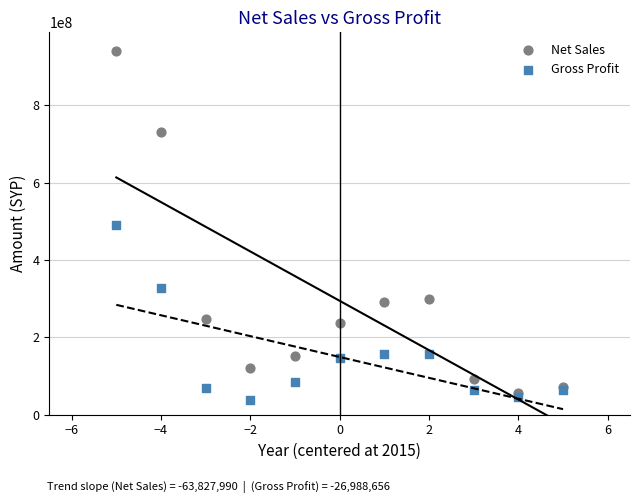

Which series contains the highest Y value?

Net Sales